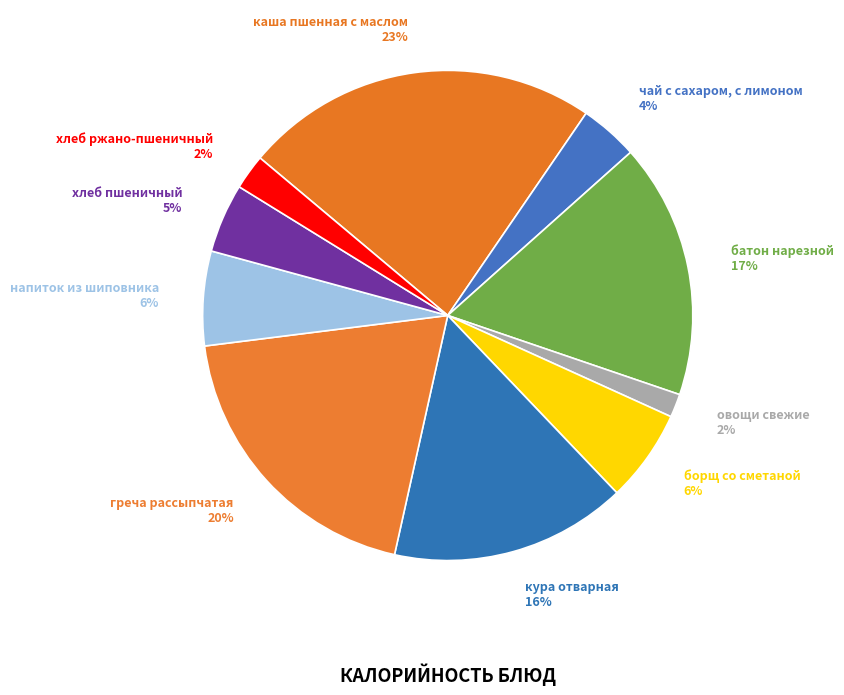

To the nearest percent, what is the combined percentage of каша пшенная с маслом and овощи свежие?

25%